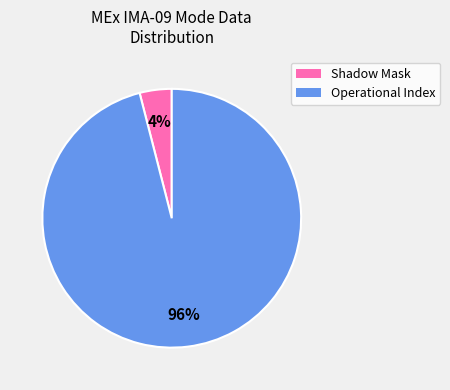

Is there a majority slice in this chart?

Yes